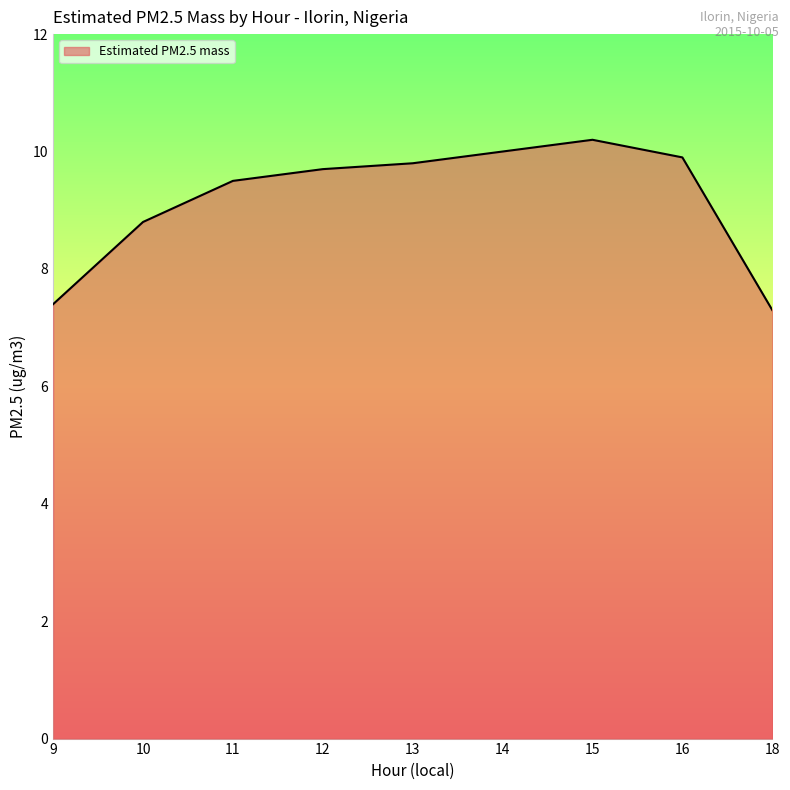

List the labels in order of value, largest first.

15, 14, 16, 13, 12, 11, 10, 9, 18